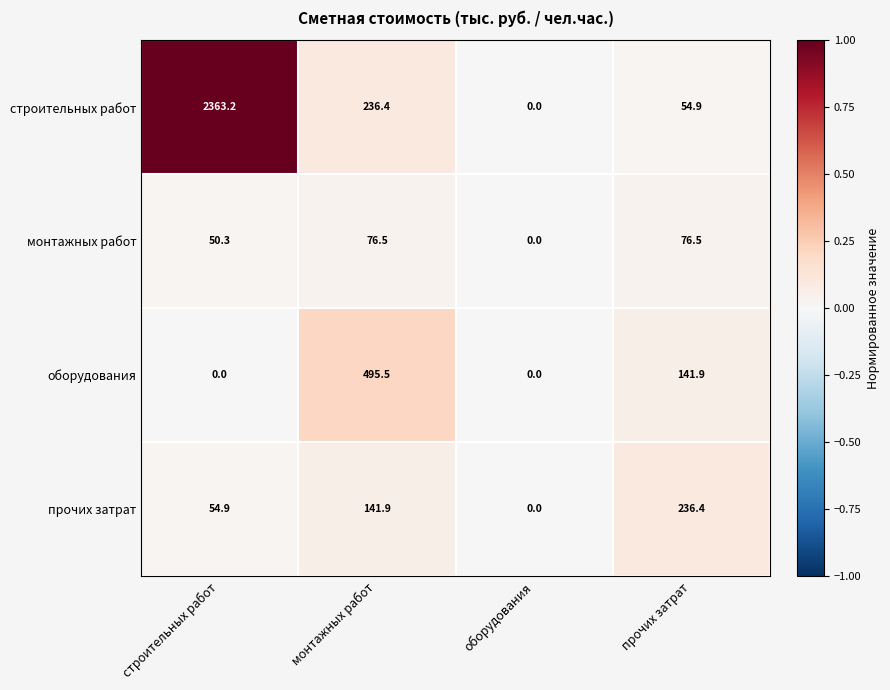

Which series has the largest range (max minus min)?

строительных работ